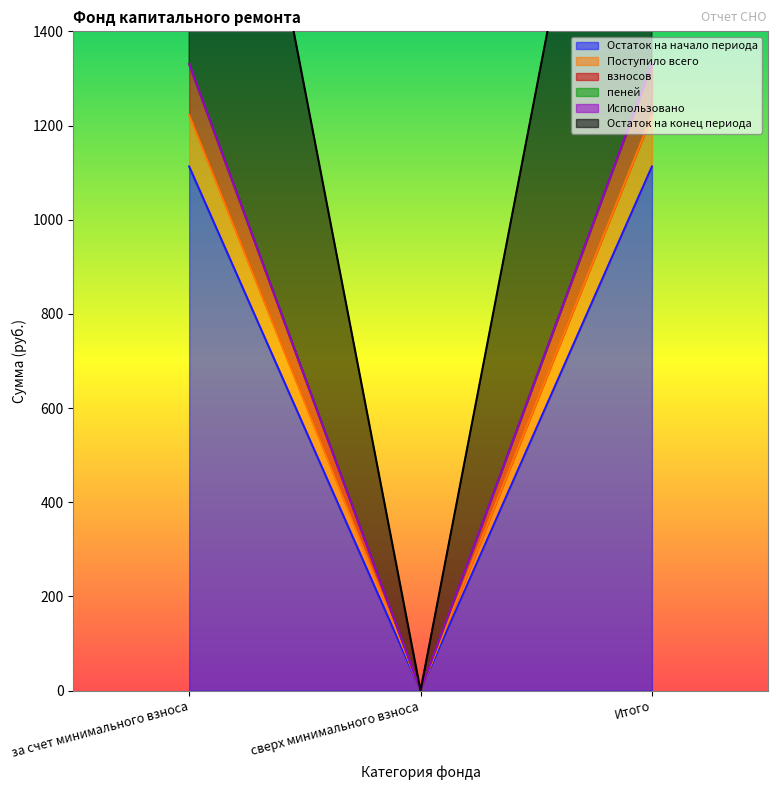

What position from the right is сверх минимального взноса?

2